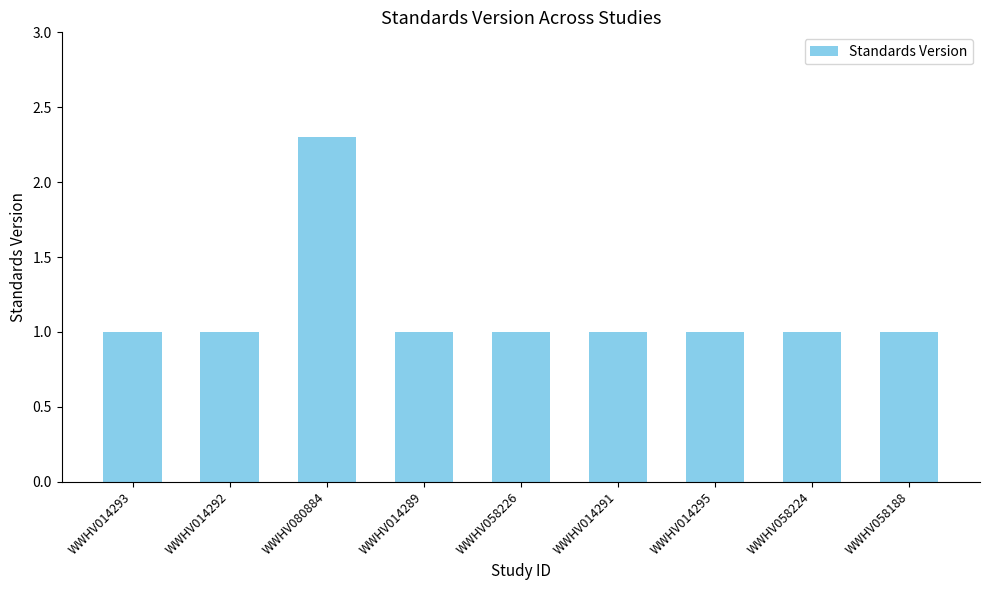

What is the approximate value at WWHV080884?

2.3